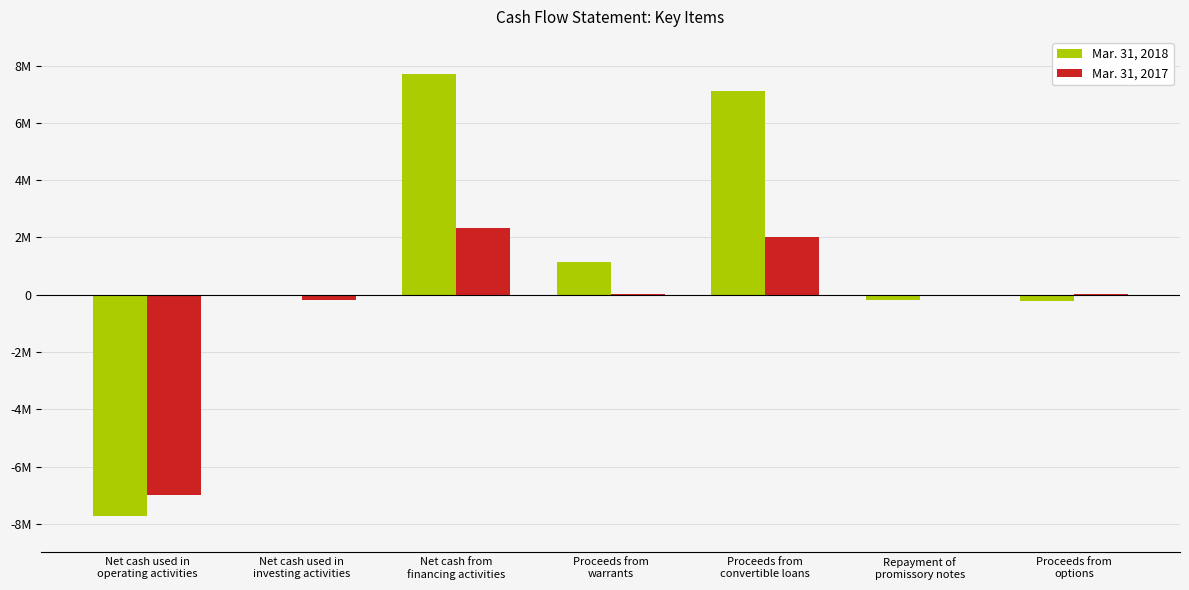

Does the chart contain stacked bars?

No